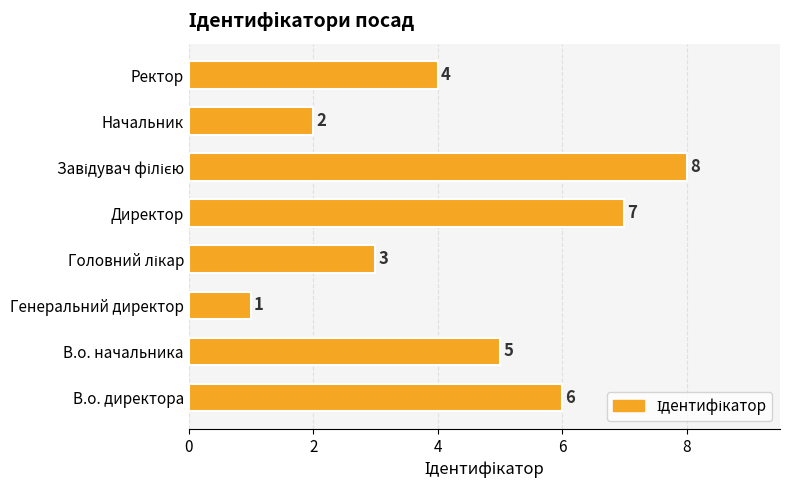

At which category does the chart reach its minimum across all series?

Генеральний директор